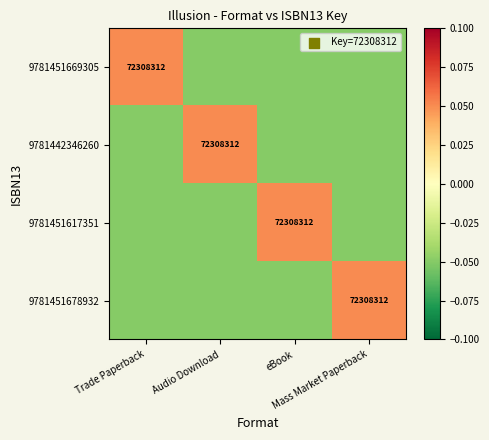

What is the total value across all series at Audio Download?

-0.1